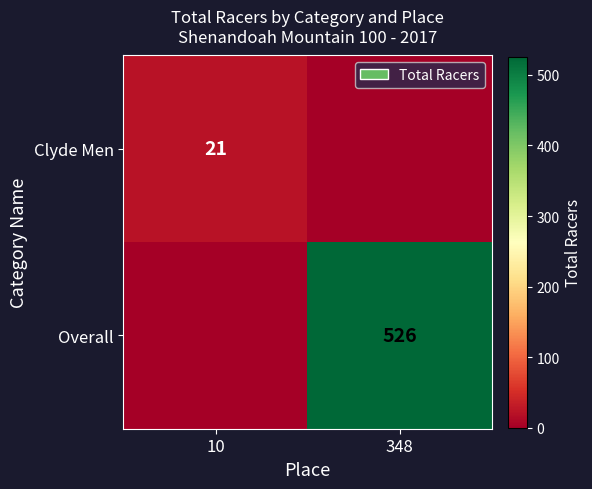

How many categories are shown in the chart?

2